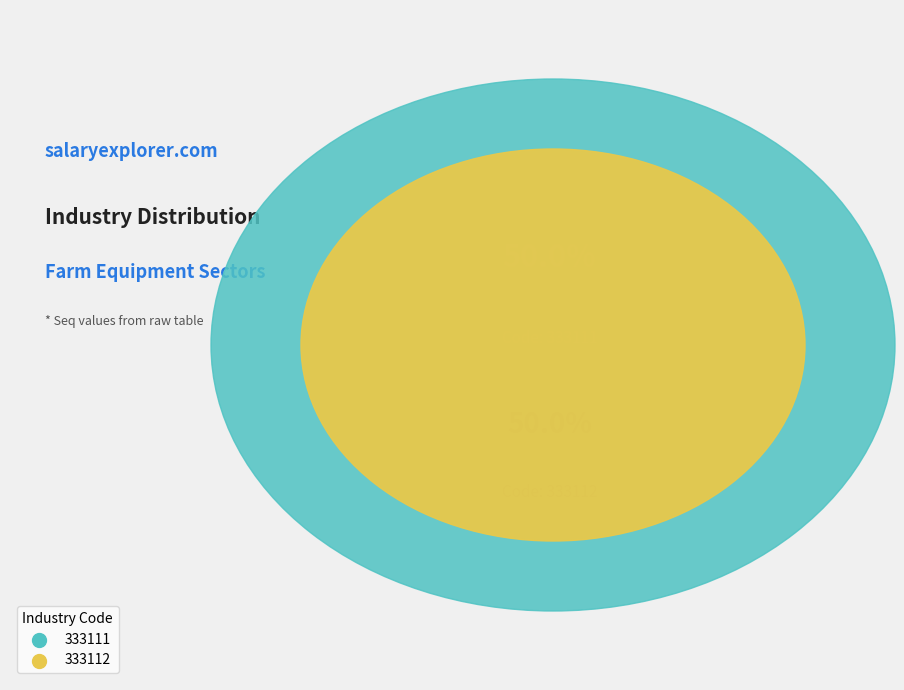

The 333112 slice represents 42% of the pie. True or false?

False